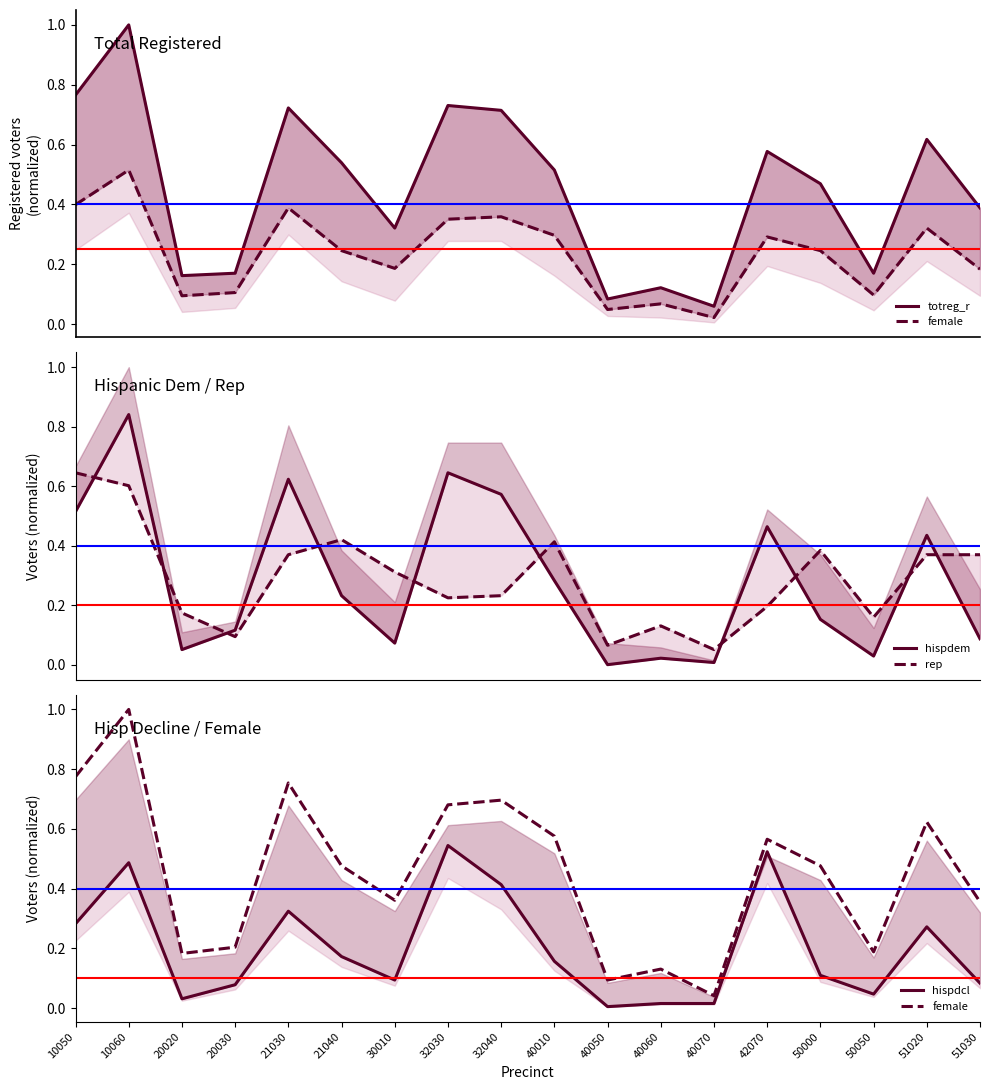

At which label does totreg_r reach its minimum?

40070